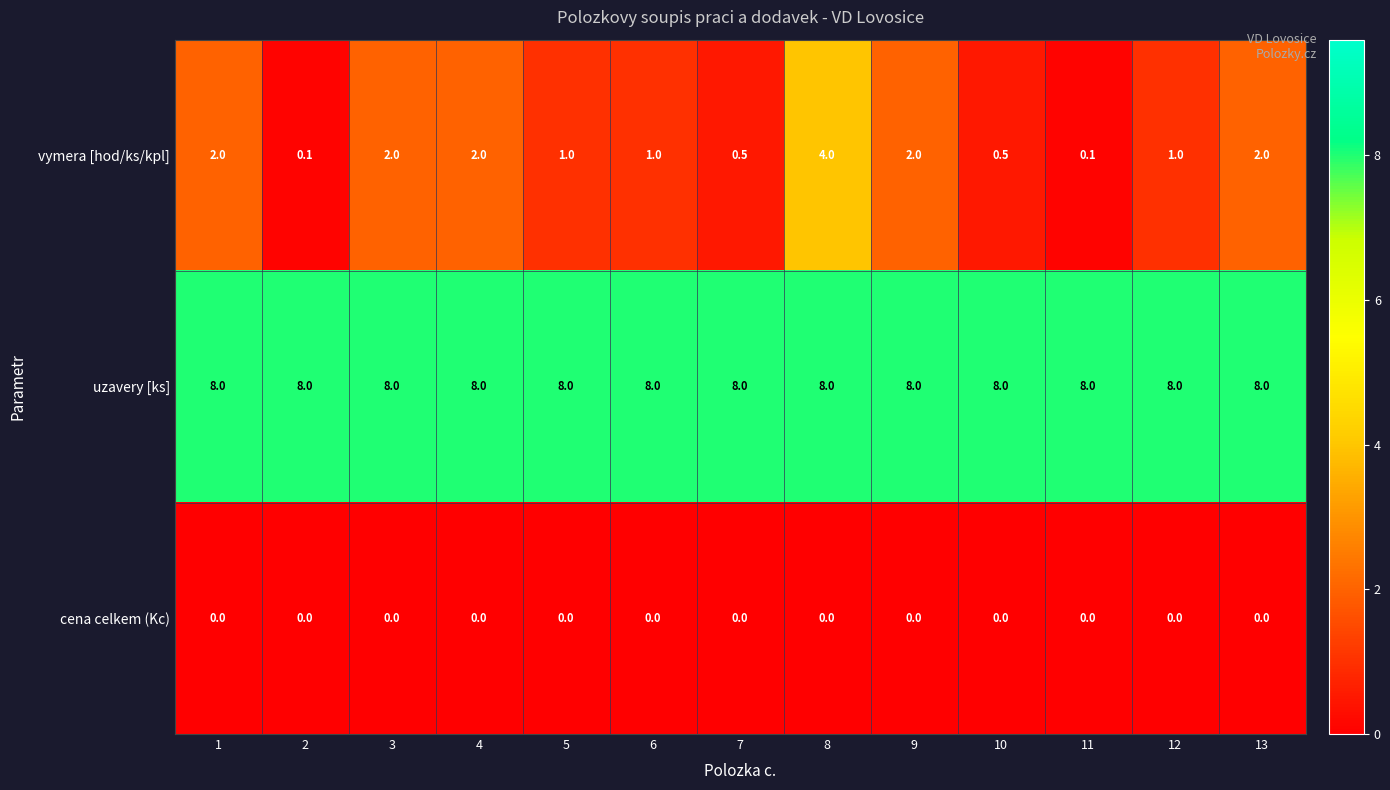

What is the approximate value of vymera [hod/ks/kpl] at 12?

1.0